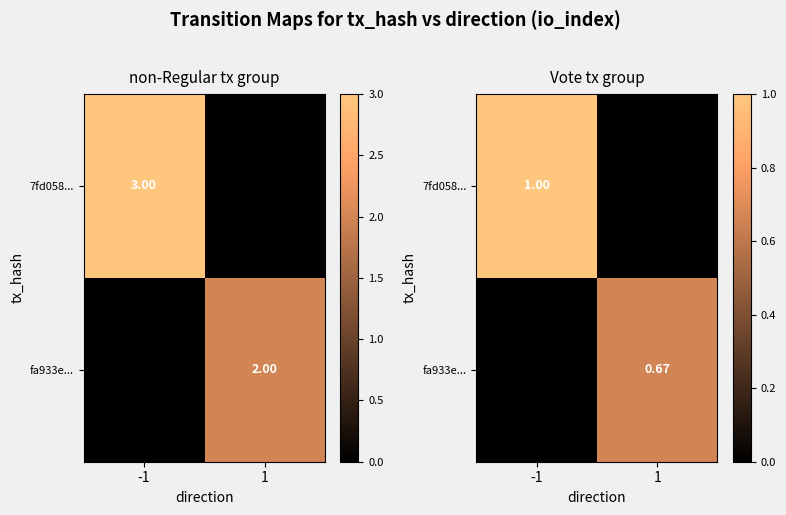

Which series has the widest spread of values?

7fd058...